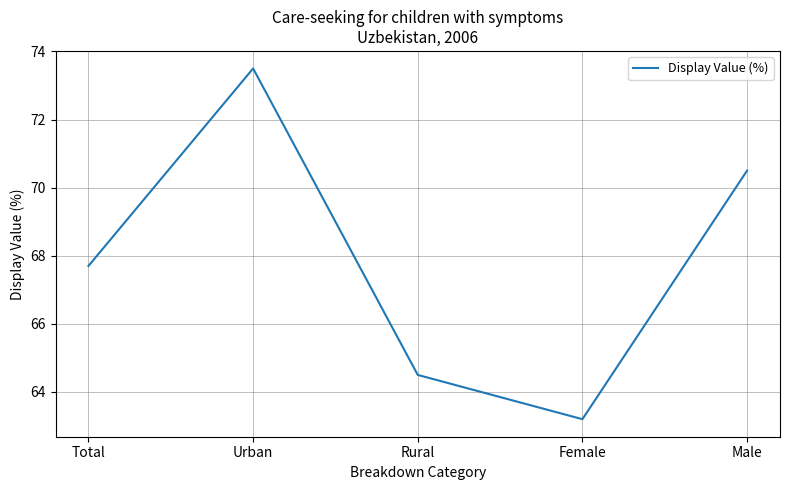

True or false: there are more than 0 points higher than both neighbors.

True